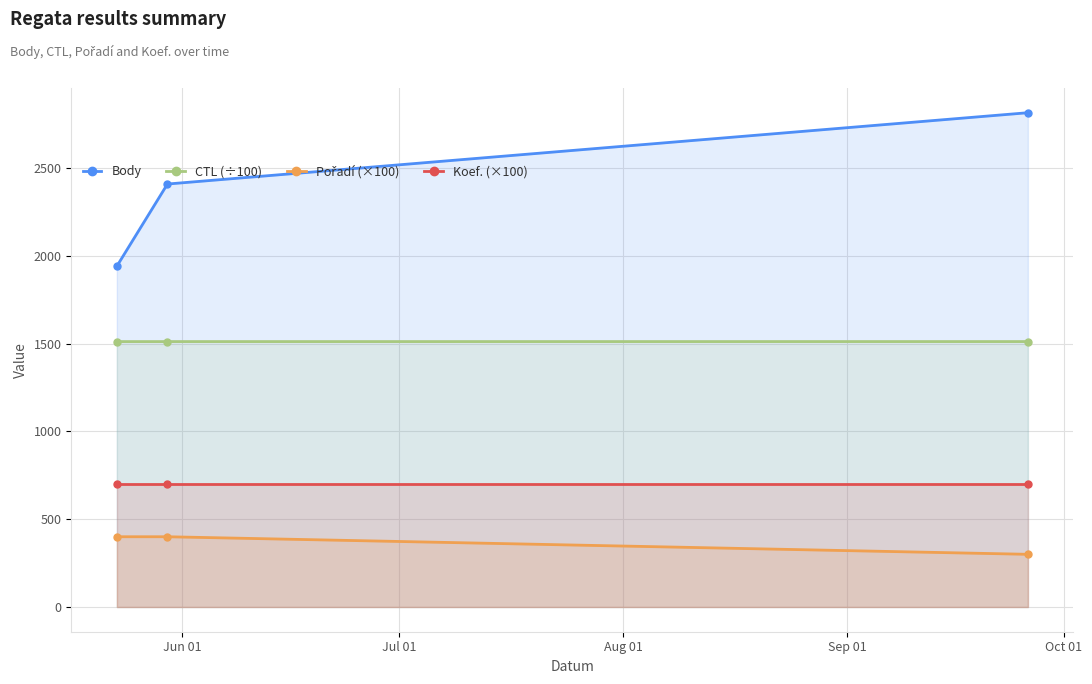

Reading right to left, transcribe all the data shown in this chart.

Body: 2814.0	2408.0	1940.0
CTL (÷100): 1511.2	1511.1	1511.1
Pořadí (×100): 300.0	400.0	400.0
Koef. (×100): 700.0	700.0	700.0